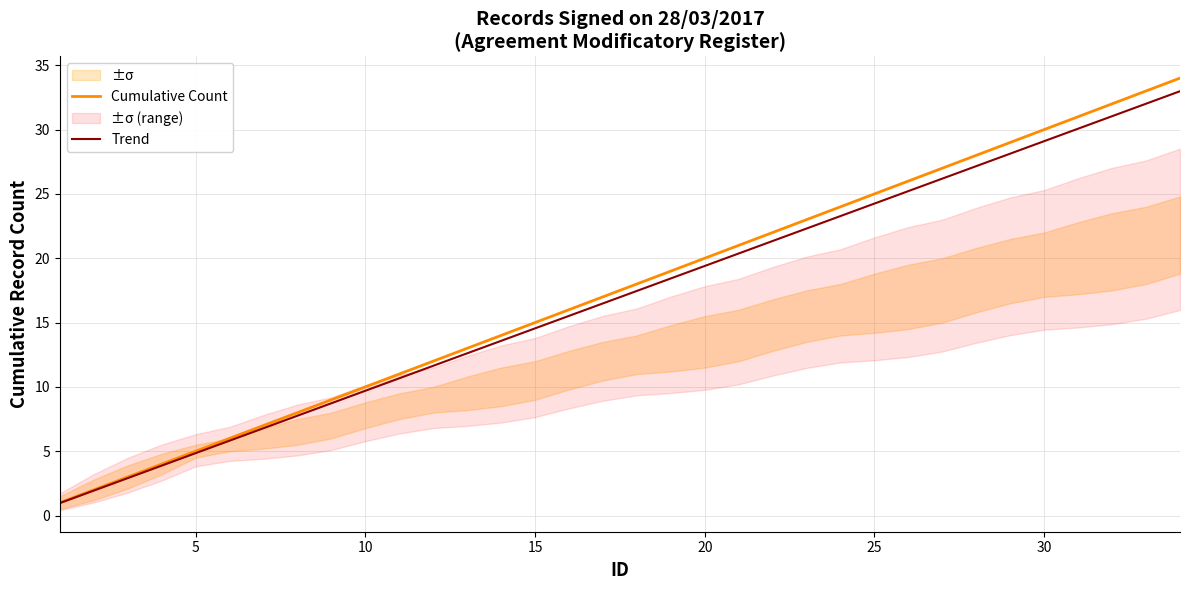

What is the minimum value for Trend?

1.0